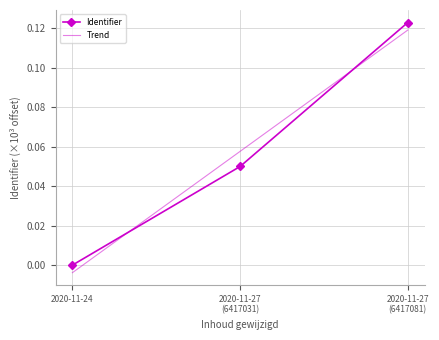

How many values are above zero?

2